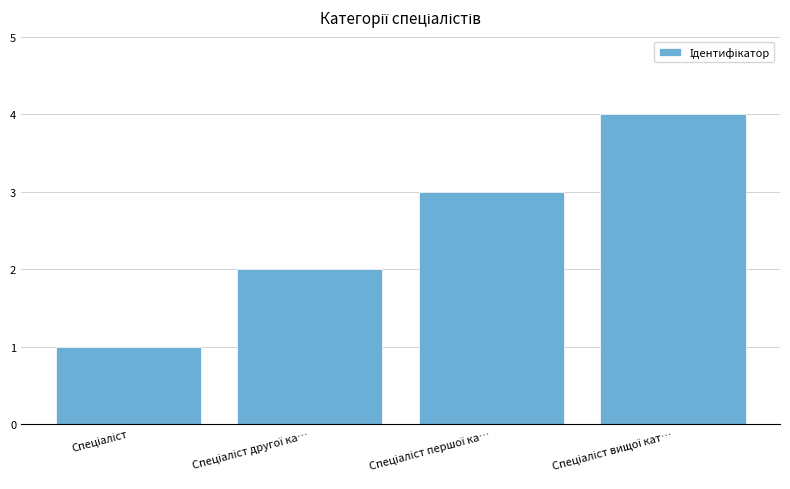

What is the difference between the maximum and minimum values?

3